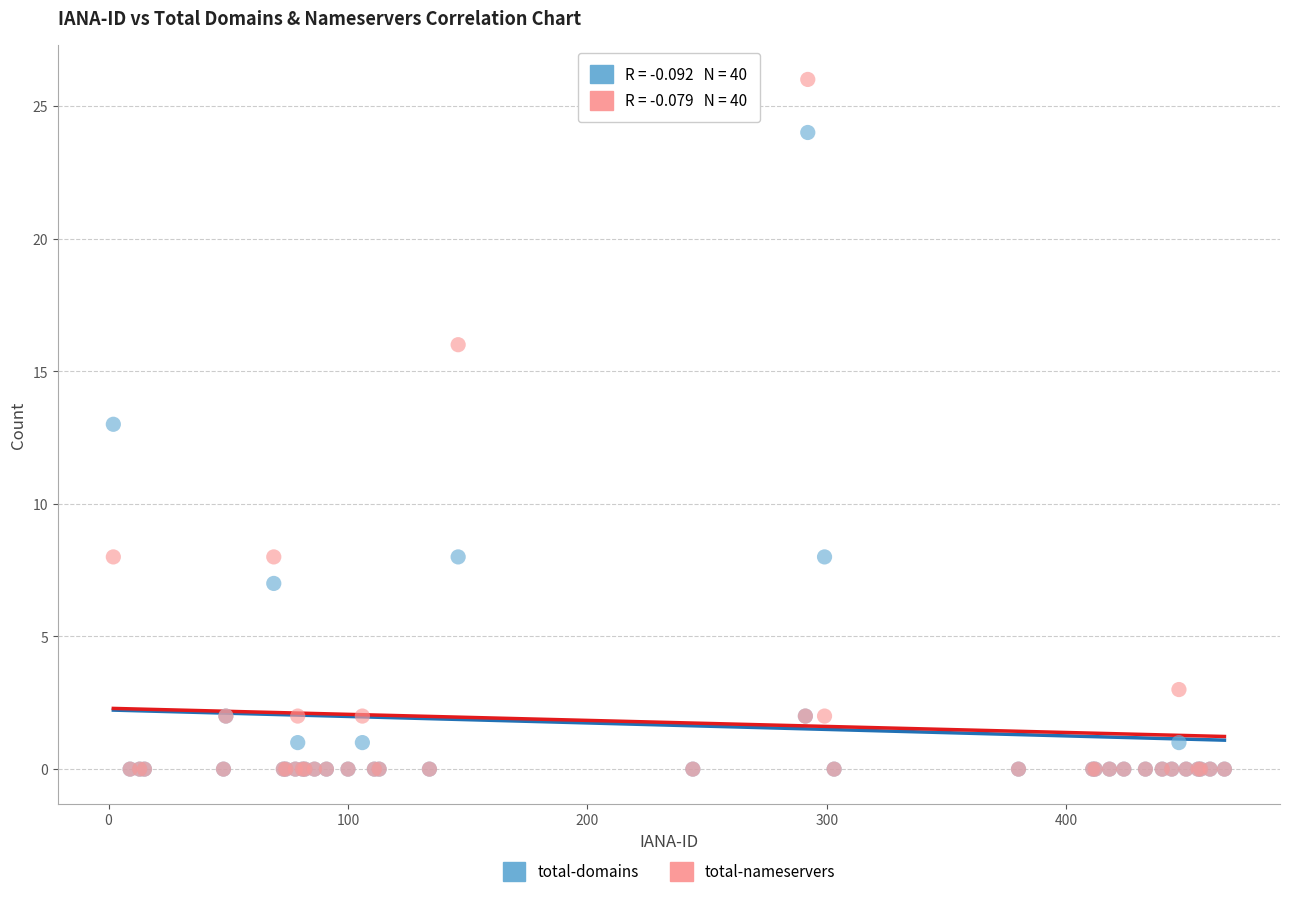

In the total-domains series, what Y value is closest to 12?

13